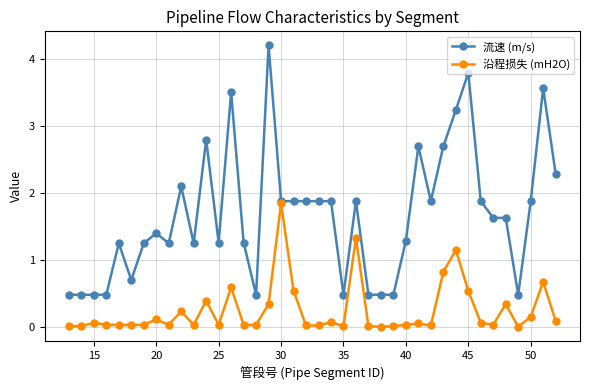

What is the value of the 流速 (m/s) point at the 29th from the left?

2.7